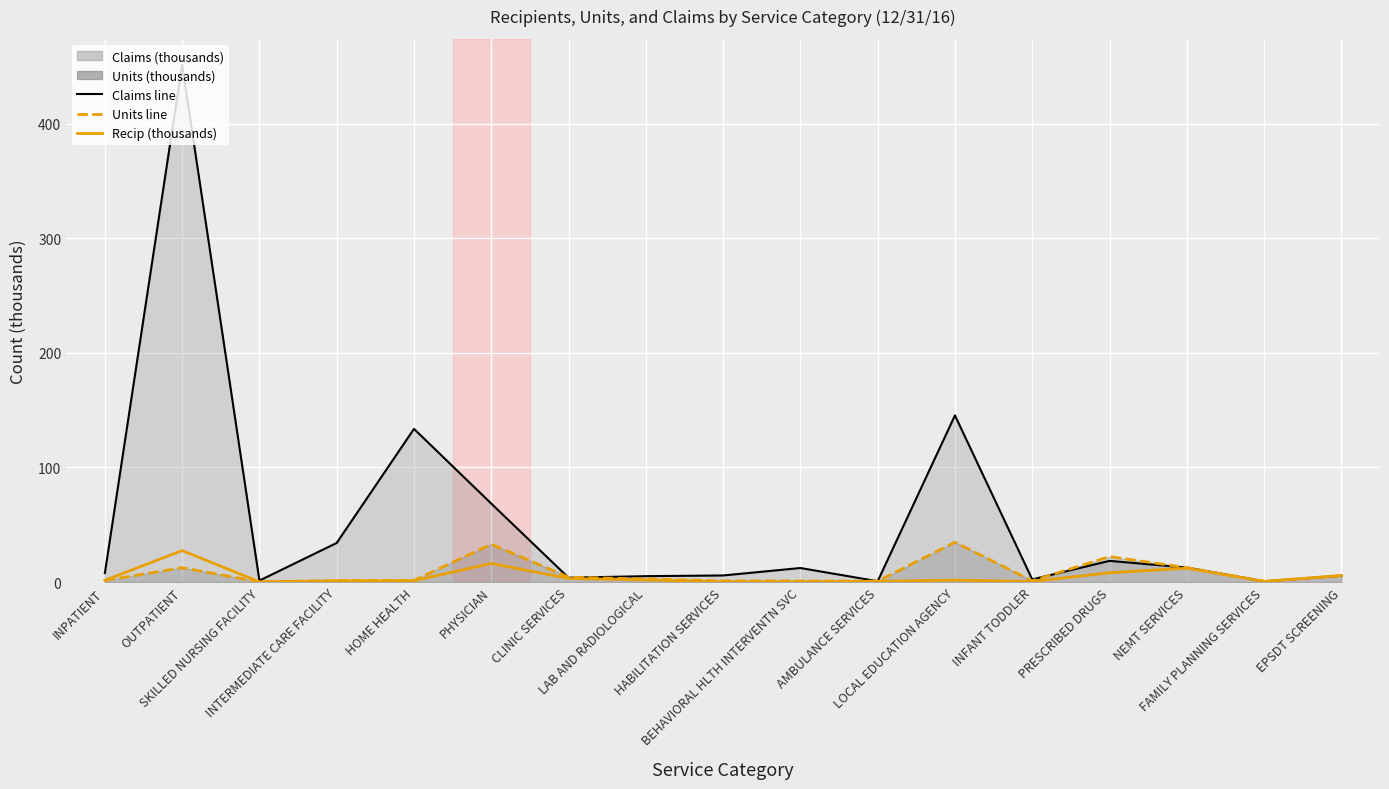

Where does the Claims line series first go above 7?

INPATIENT